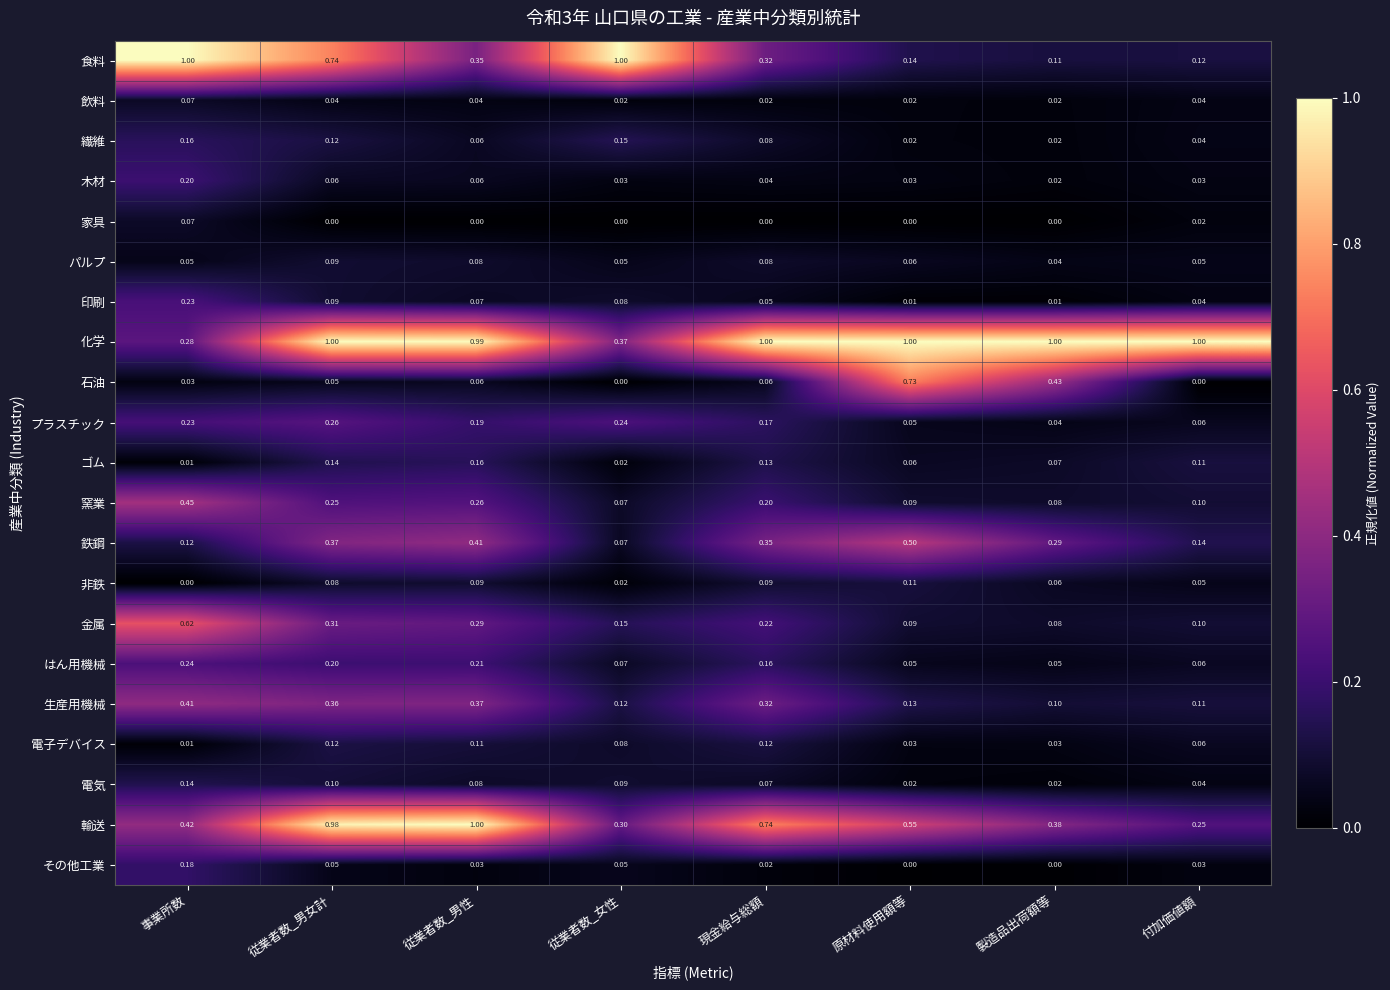

At which label does 電子デバイス reach its minimum?

事業所数